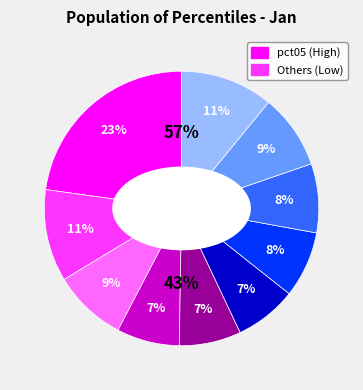

Rank the categories by value from highest to lowest.

pct05, pct95, pct15, pct85, pct25, pct75, pct65, pct35, pct55, pct45